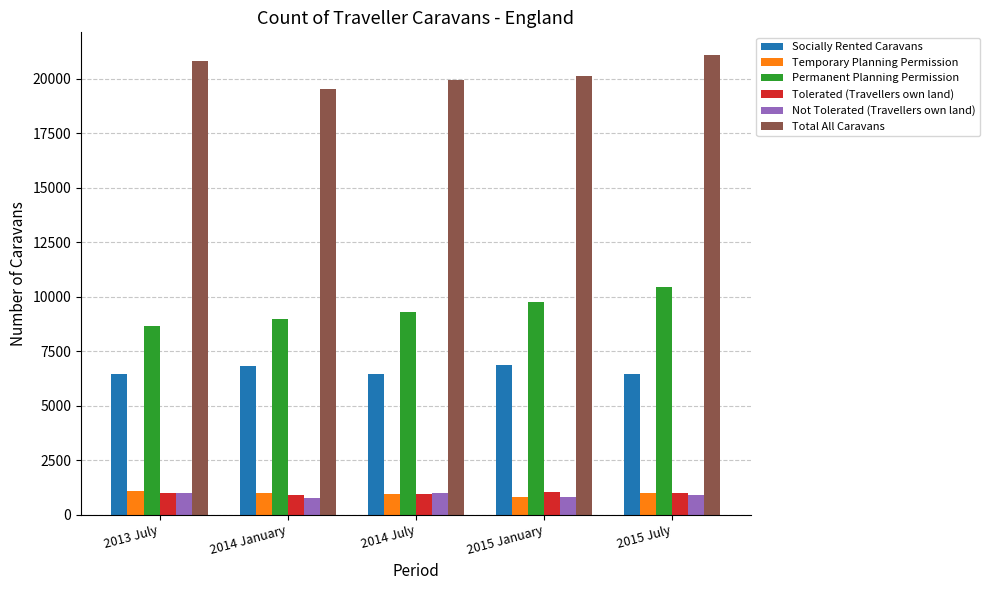

How many categories are shown in the chart?

5